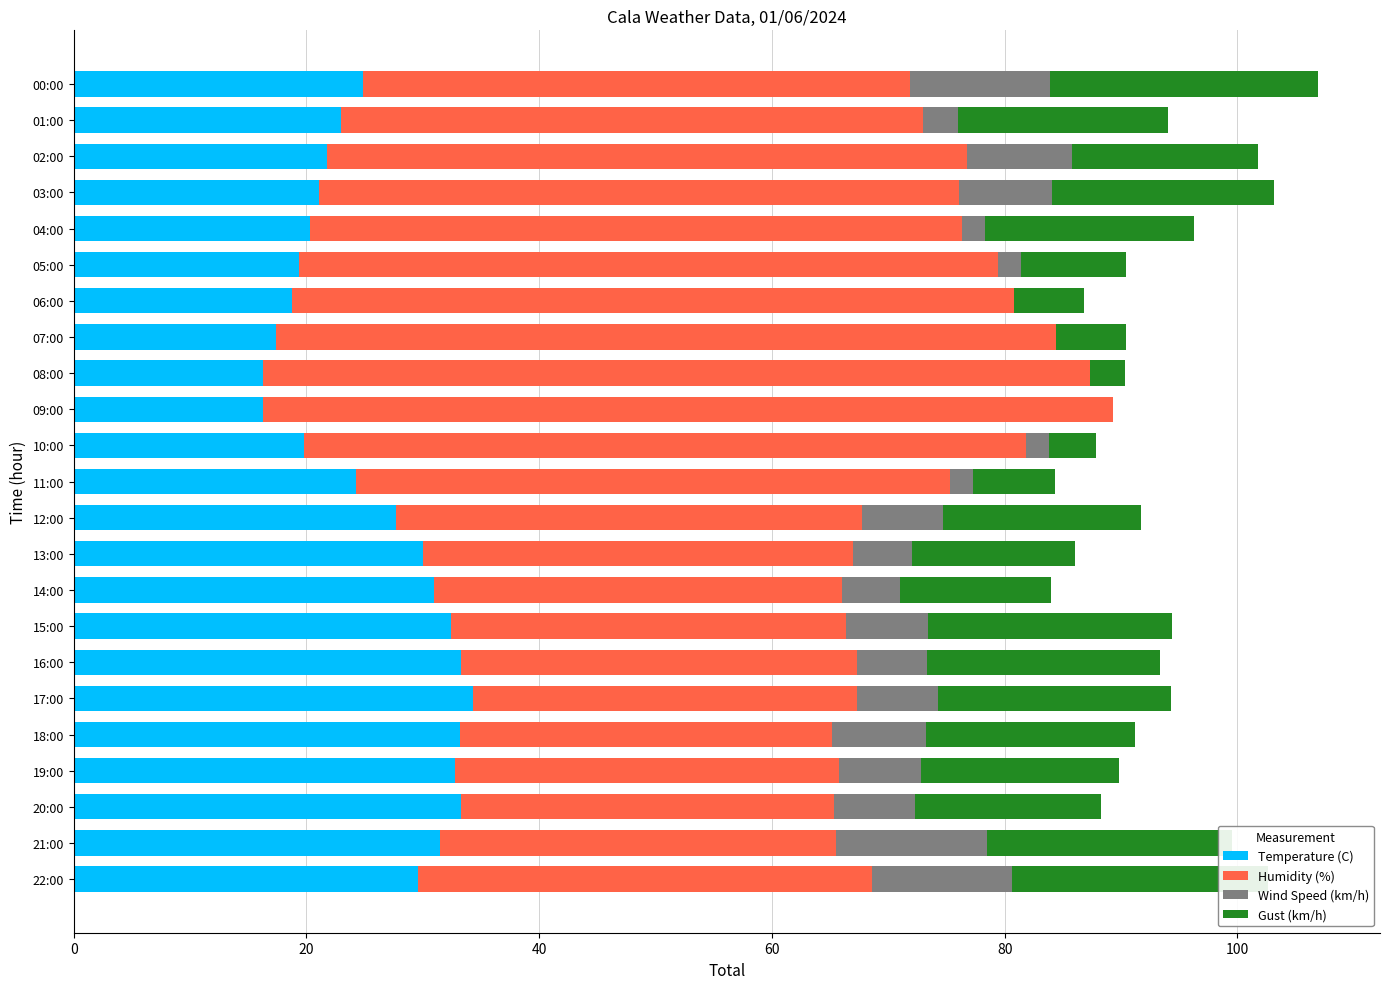

What is the total value across all series at 17:00?

94.3